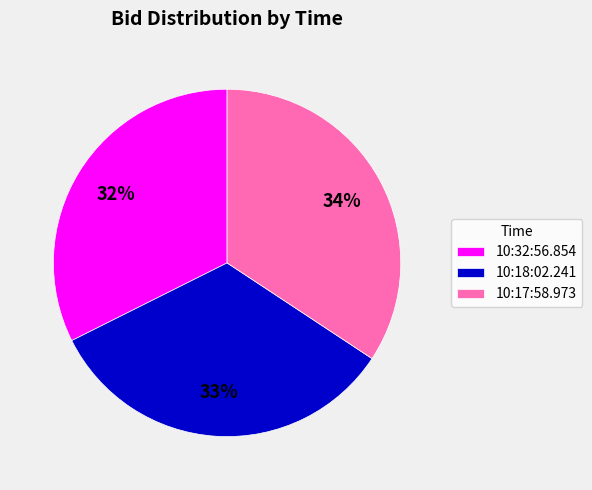

Does 10:17:58.973 represent more than half of the total?

No